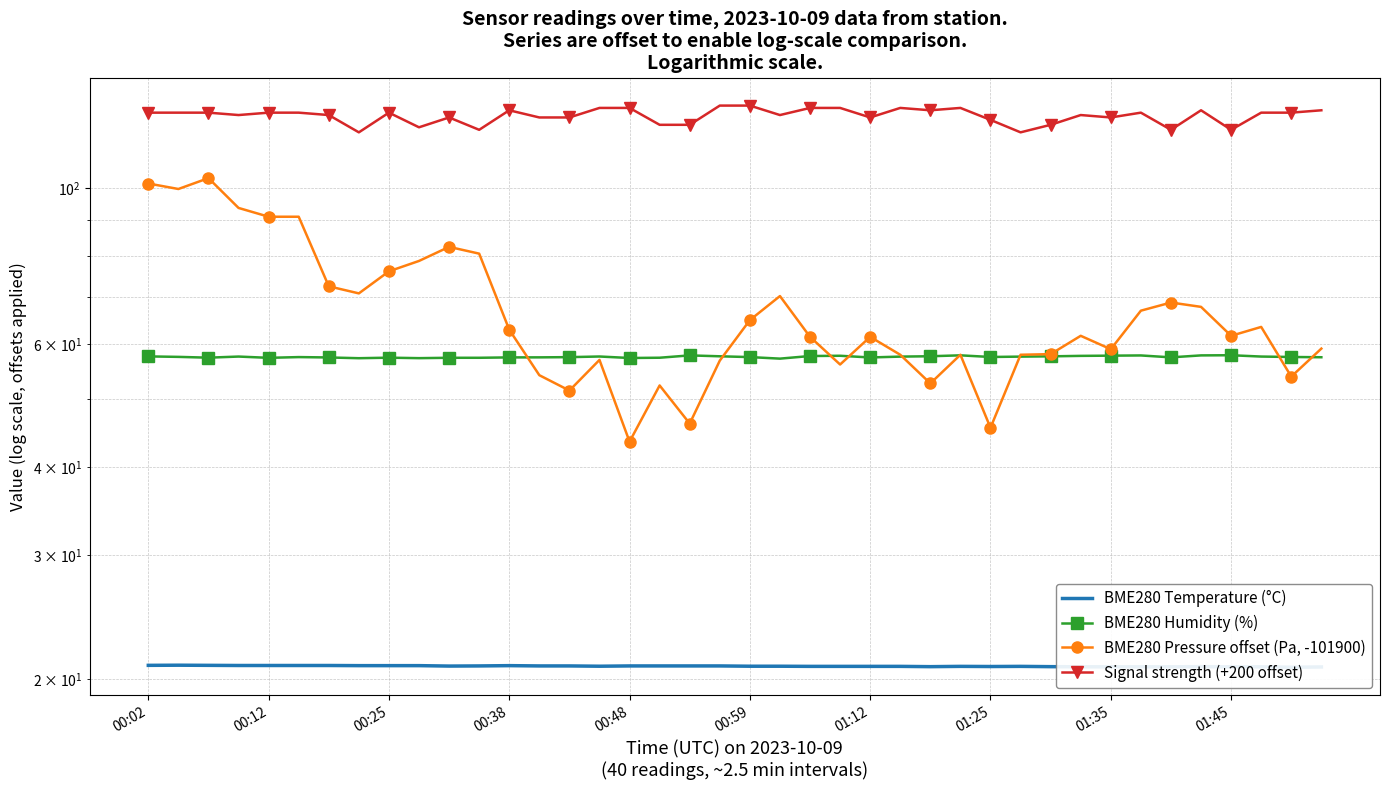

What are all the series names shown in the legend?

BME280 Temperature (°C), BME280 Humidity (%), BME280 Pressure offset (Pa, -101900), Signal strength (+200 offset)